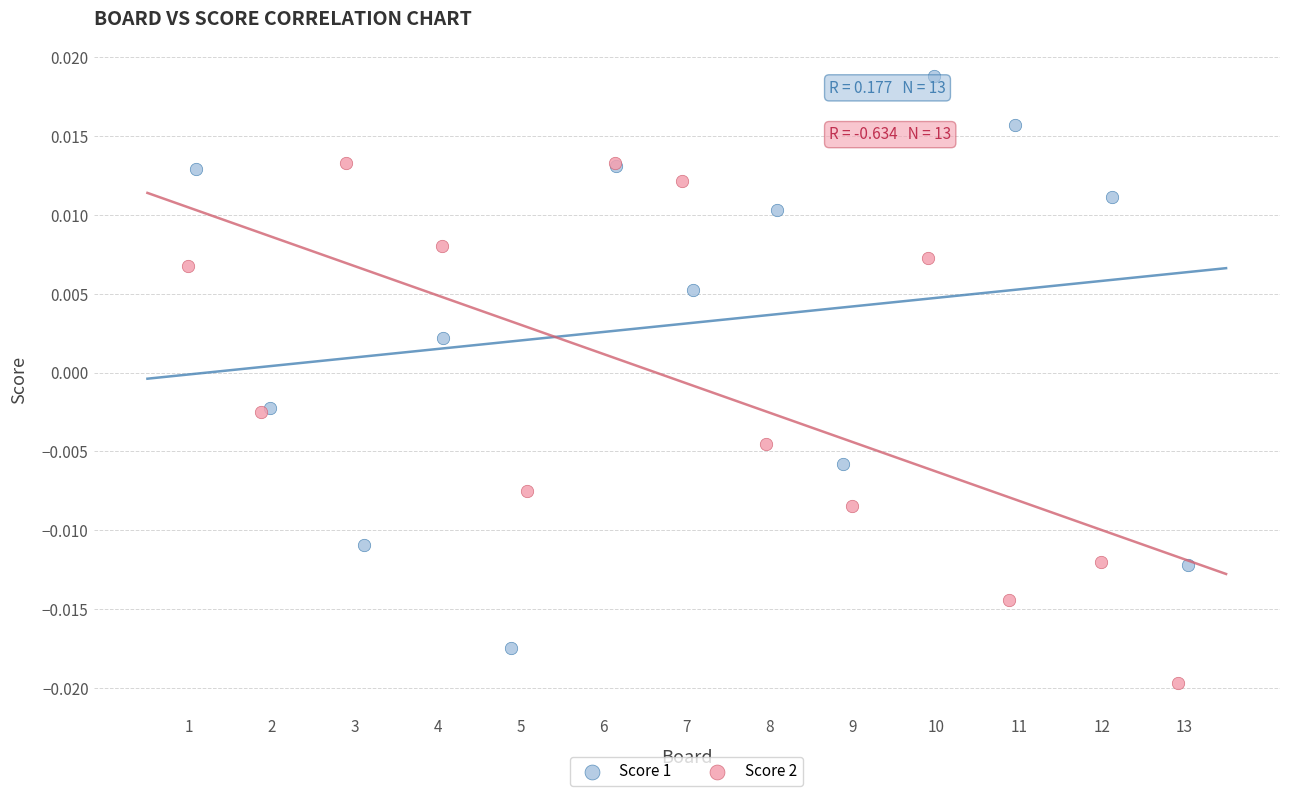

Which series reaches the maximum Y coordinate?

Score 1